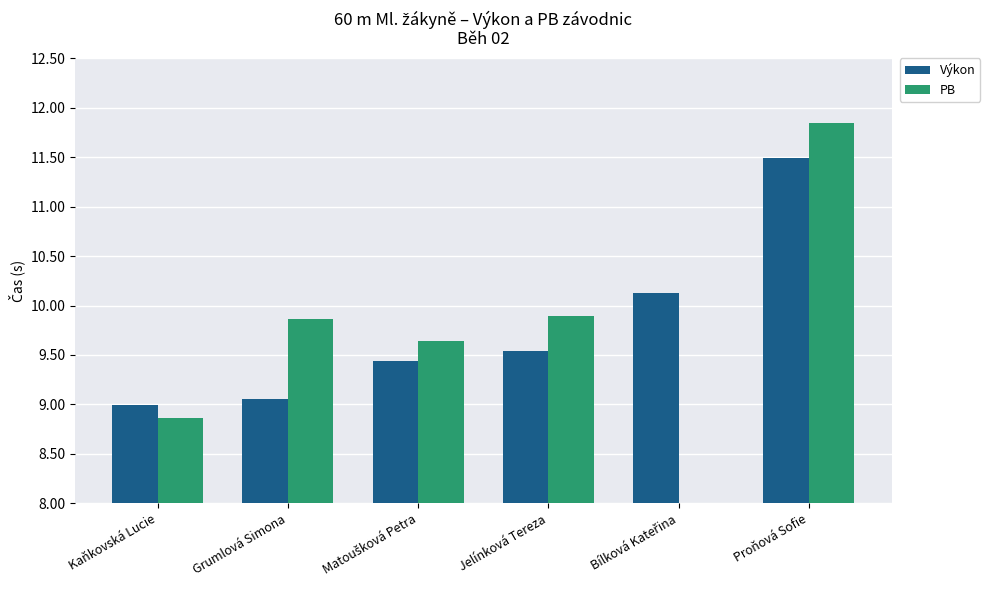

Which series has the largest total across all categories?

Výkon